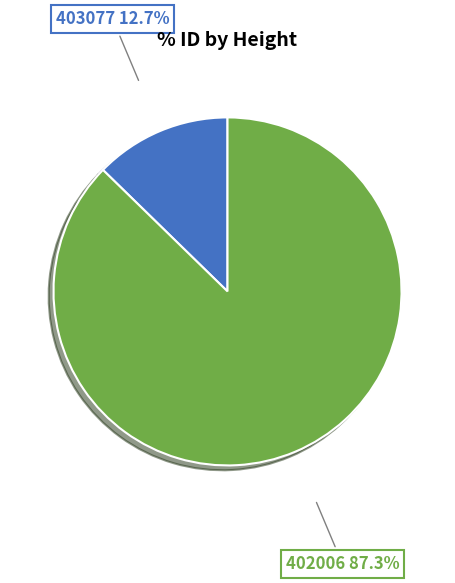

Does any single category account for the majority?

Yes